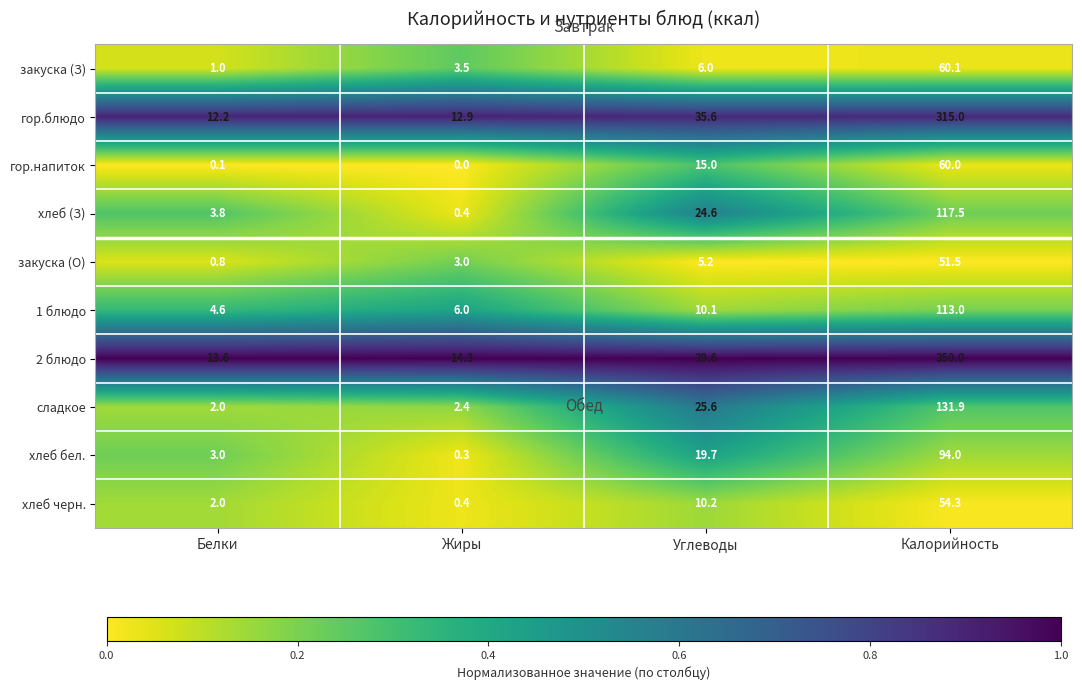

Where does the 1 блюдо series first go above 10?

Углеводы